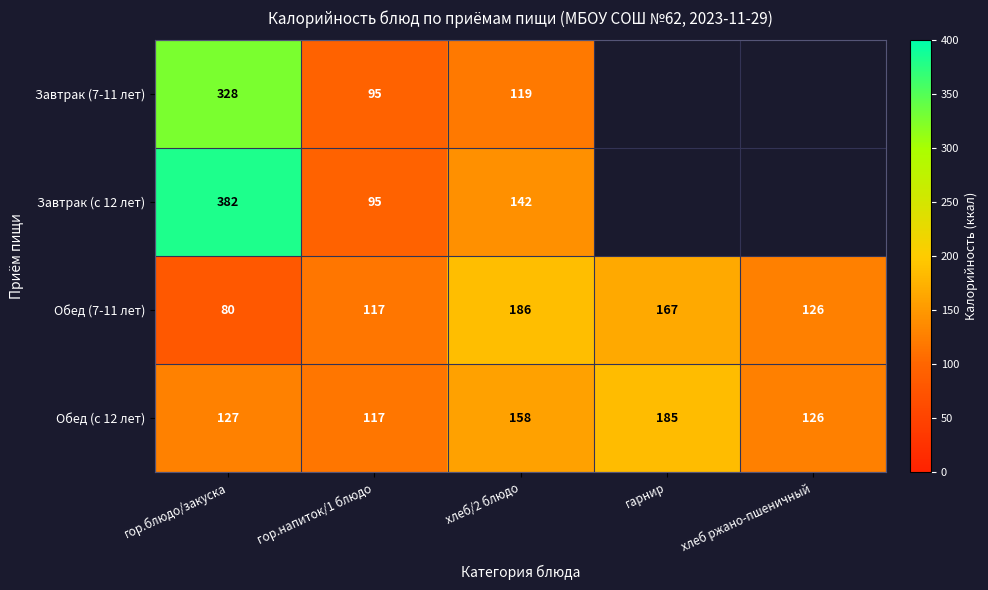

What is the difference between the maximum and minimum values in the Обед (с 12 лет) series?

68